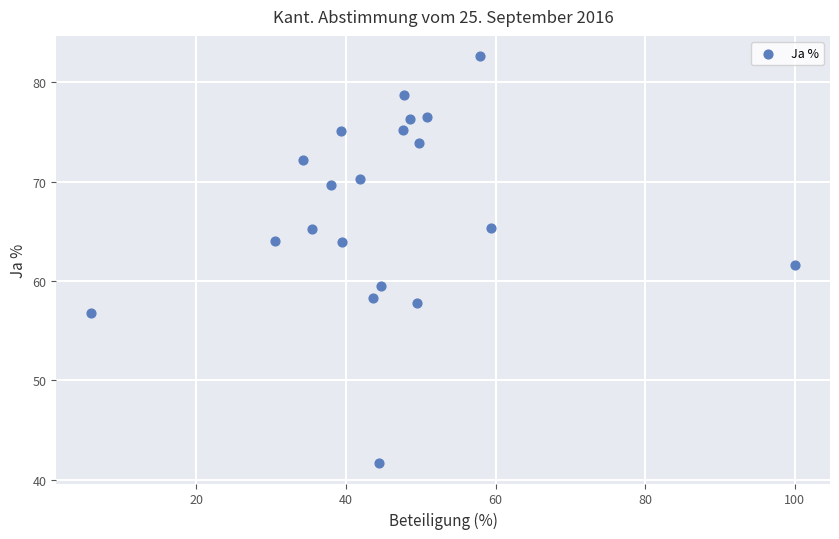

What is the range of Y values (max minus min)?

40.9